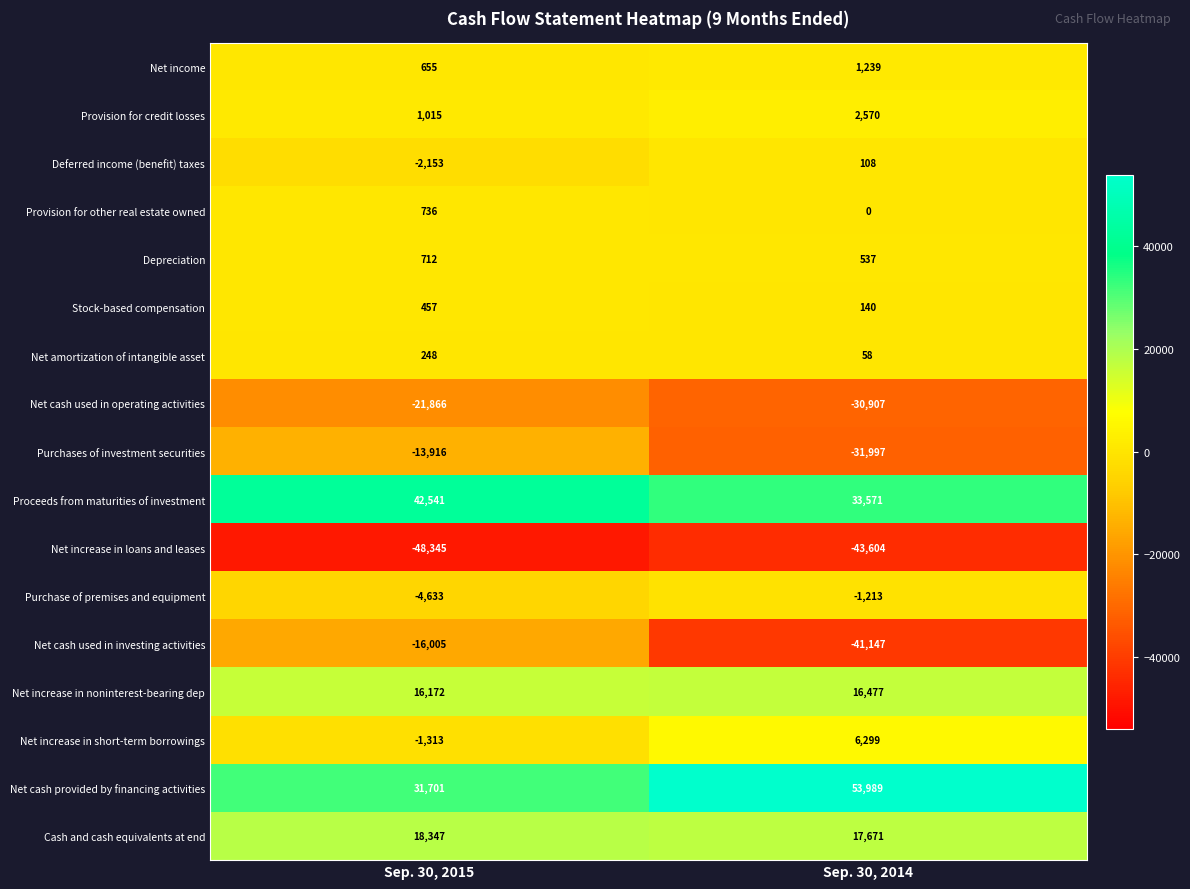

What is the highest value of the Net increase in noninterest-bearing dep series?

16477